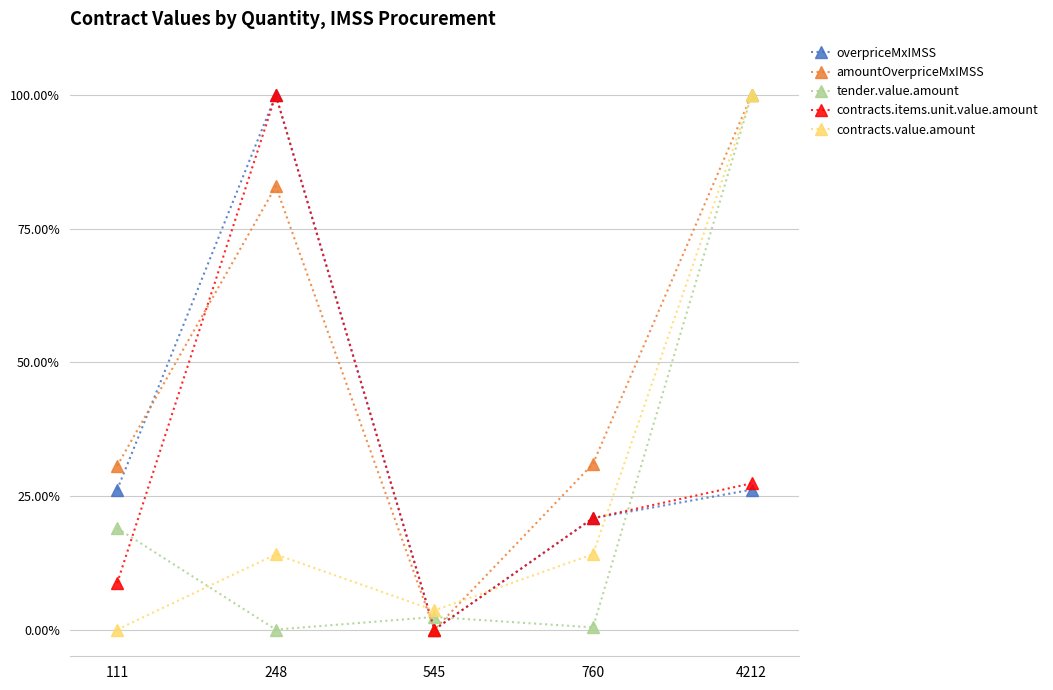

Reading left to right, transcribe all the data shown in this chart.

overpriceMxIMSS: 111=0.3	248=1.0	545=0.0	760=0.2	4212=0.3
amountOverpriceMxIMSS: 111=0.3	248=0.8	545=0.0	760=0.3	4212=1.0
tender.value.amount: 111=0.2	248=0.0	545=0.0	760=0.0	4212=1.0
contracts.items.unit.value.amount: 111=0.1	248=1.0	545=0.0	760=0.2	4212=0.3
contracts.value.amount: 111=0.0	248=0.1	545=0.0	760=0.1	4212=1.0